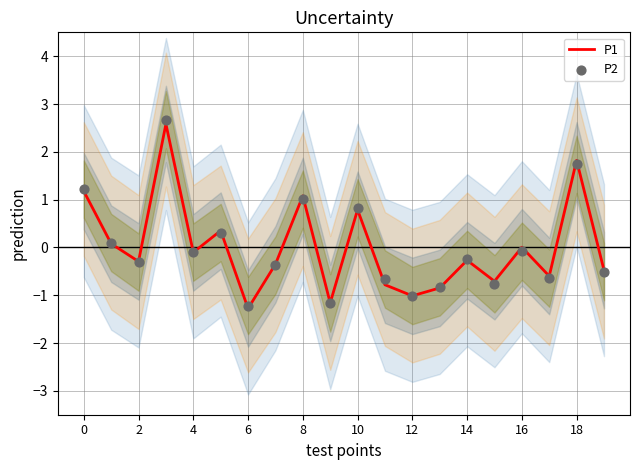

Which series contains the lowest Y value?

P1